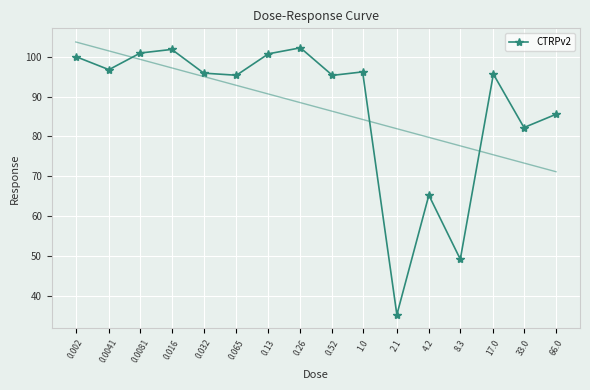

How many lines are shown in the chart?

1